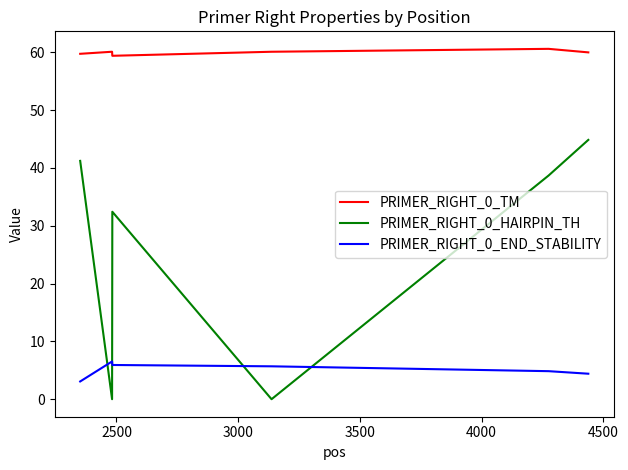

Which series has the largest range (max minus min)?

PRIMER_RIGHT_0_HAIRPIN_TH